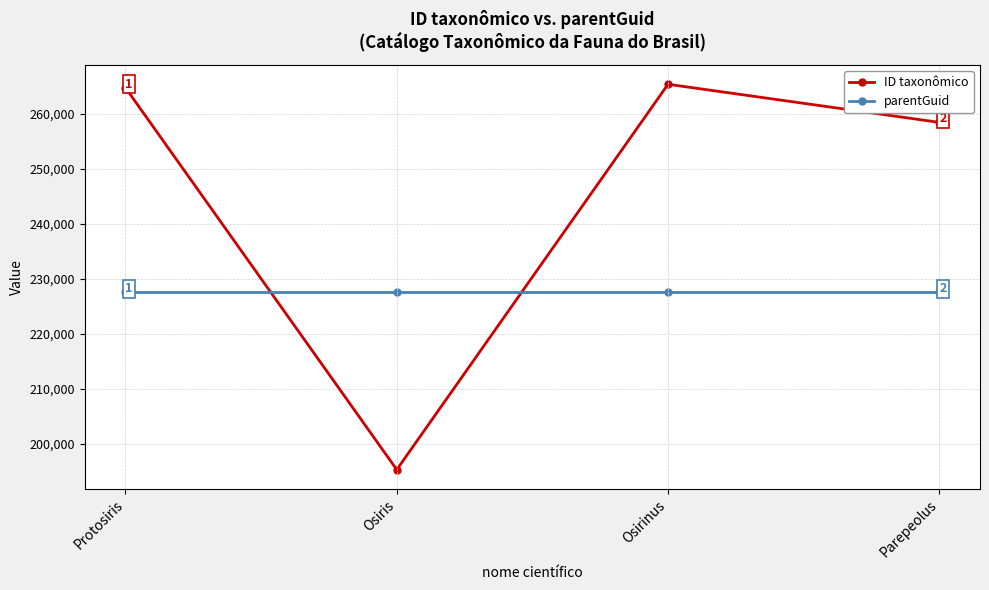

True or false: parentGuid has a value of 227520 at Osirinus.

True